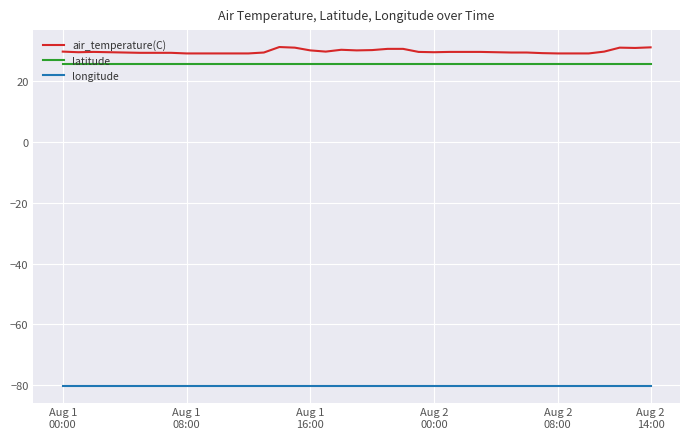

Which series has the widest spread of values?

air_temperature(C)